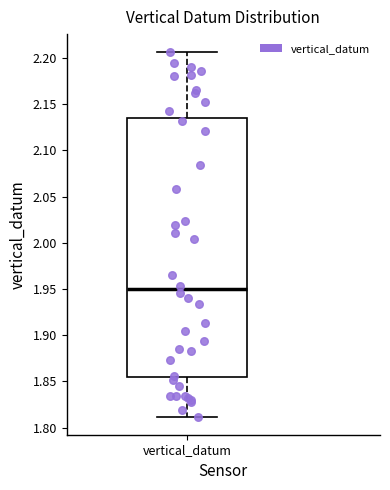

Where does the lower whisker of the box for vertical_datum end on the y-axis? The values are not printed on the chart, so give them approximately, as read against the axis.

1.810